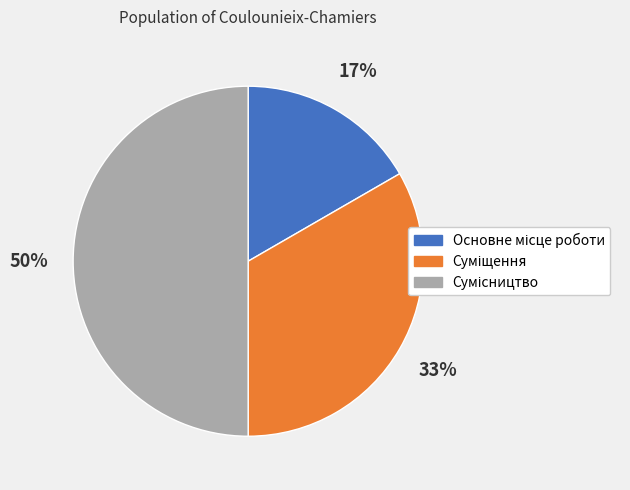

To the nearest percent, what is the difference between the largest and smallest slice percentages?

33%